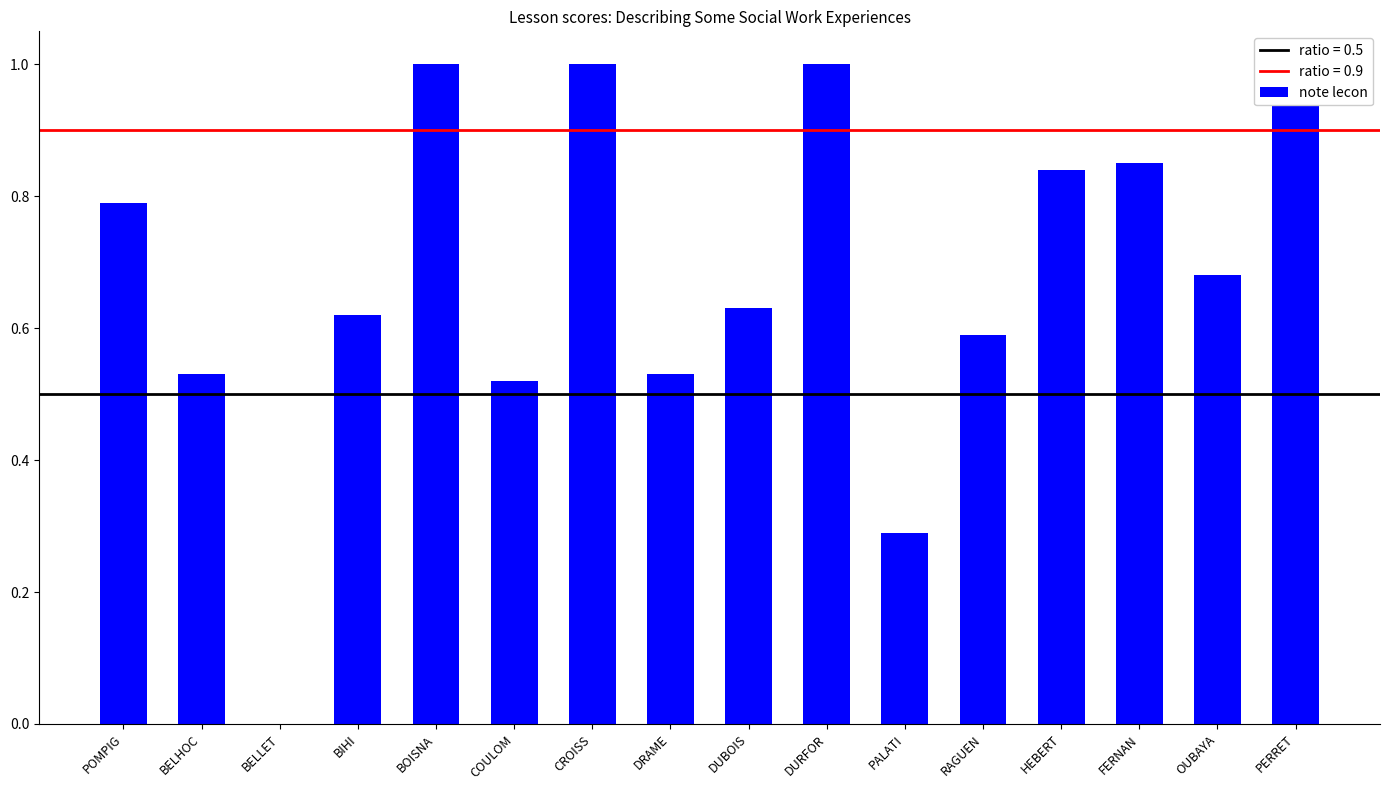

What is the label of the 3rd bar from the right?

FERNAN